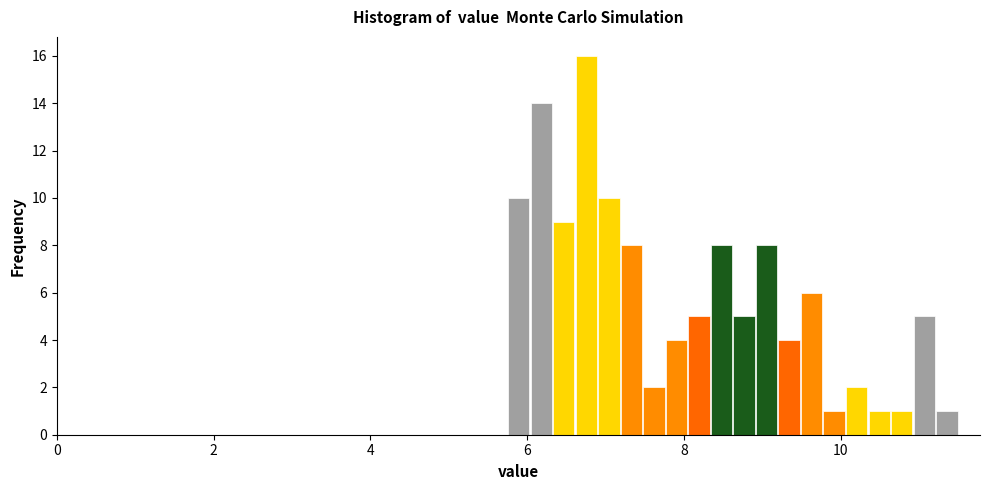

Read against the x-axis, roughly where is the centre of the tallest bar?

6.8